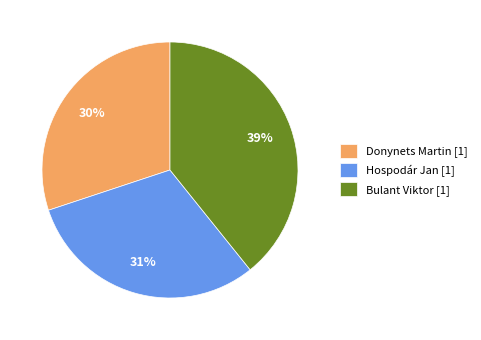

How many slices are in this pie chart?

3